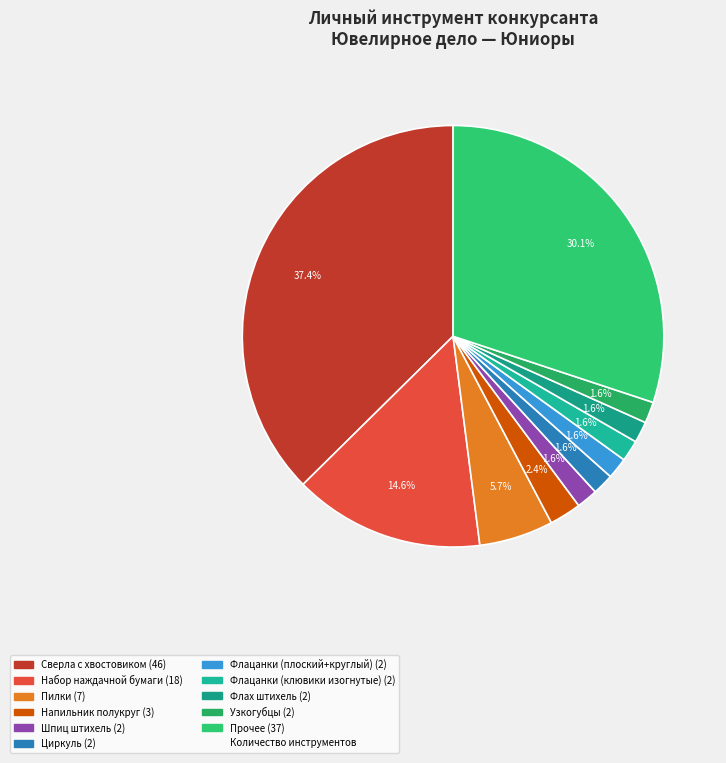

Does any single category account for the majority?

No